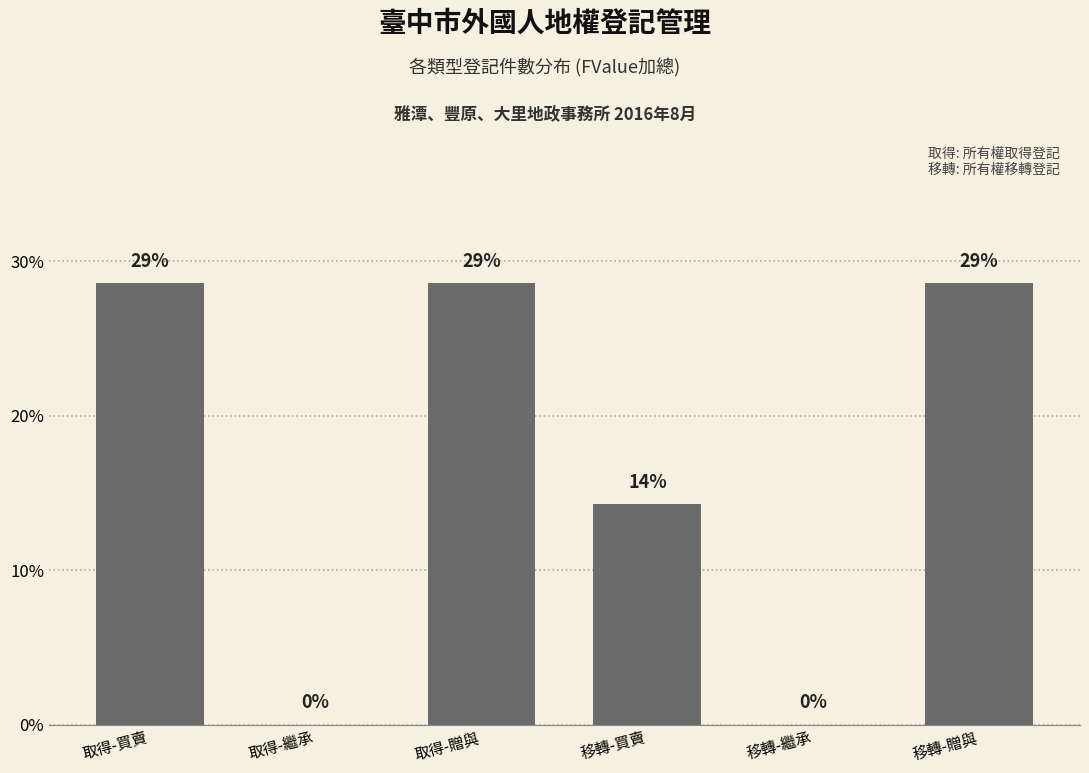

Where is the data nearest to the value 0?

取得-繼承